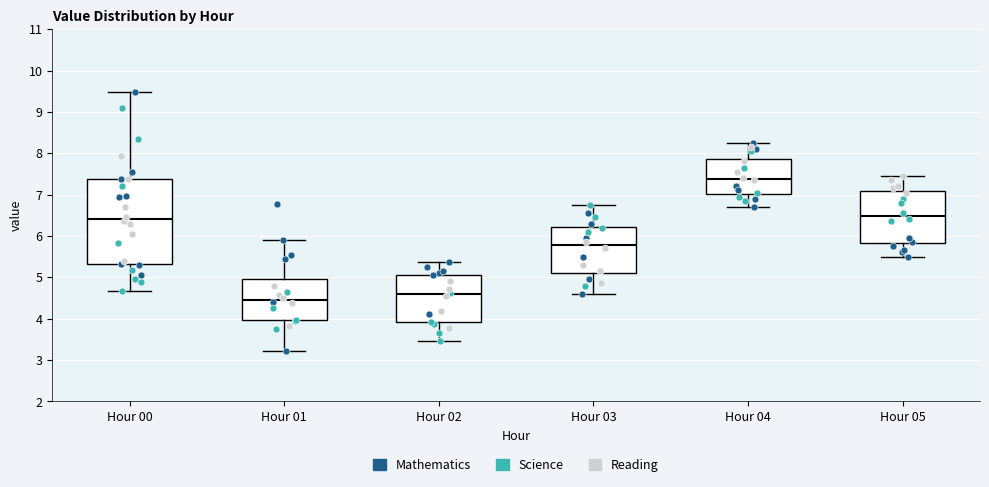

Reading left to right, read every box against the y-axis: the position of its median line, the range the box covers, and the ends of its whiskers. The values are not printed on the chart, so give them approximately, as read against the axis.

Hour 00: median 6.4, box 5.3 to 7.4, whiskers 4.7 to 9.5
Hour 01: median 4.5, box 4.0 to 4.9, whiskers 3.2 to 5.9
Hour 02: median 4.6, box 3.9 to 5.1, whiskers 3.5 to 5.4
Hour 03: median 5.8, box 5.1 to 6.2, whiskers 4.6 to 6.8
Hour 04: median 7.4, box 7.0 to 7.9, whiskers 6.7 to 8.3
Hour 05: median 6.5, box 5.8 to 7.1, whiskers 5.5 to 7.5